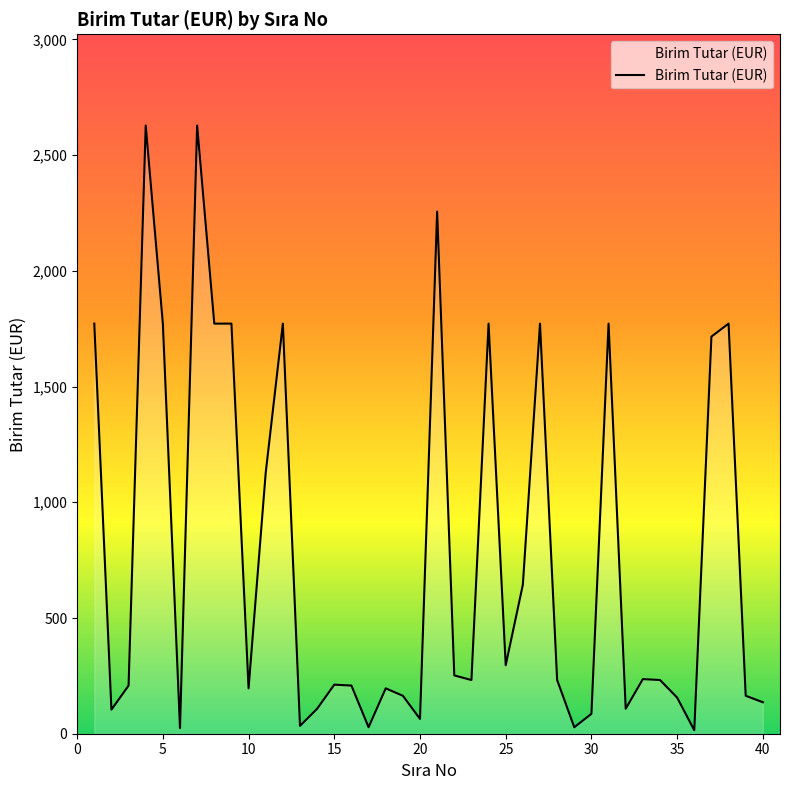

What is the difference between the maximum and minimum values?

2613